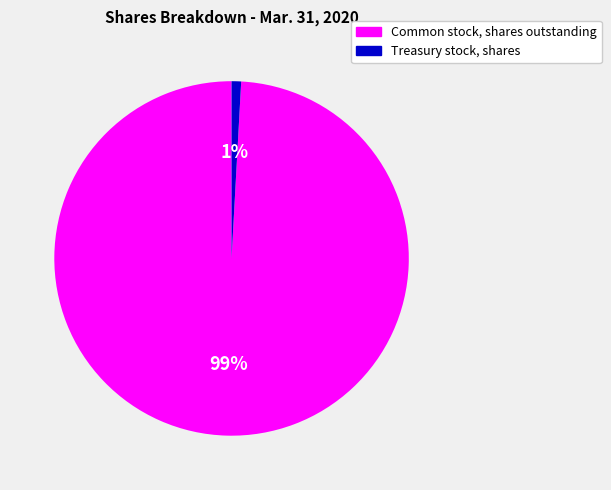

Is there a majority slice in this chart?

Yes